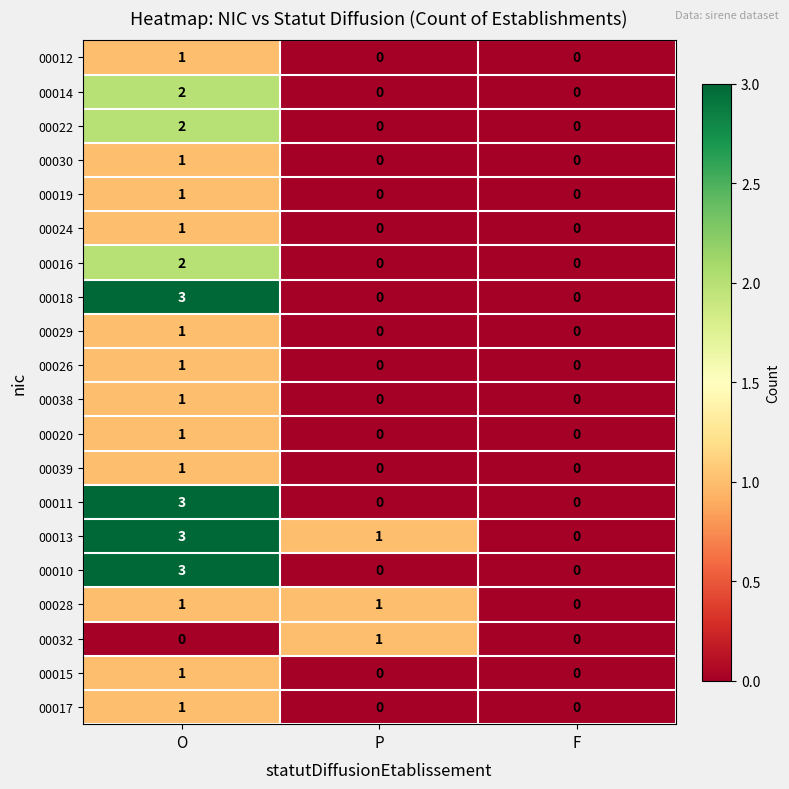

The value of 00019 at P is 0. True or false?

True